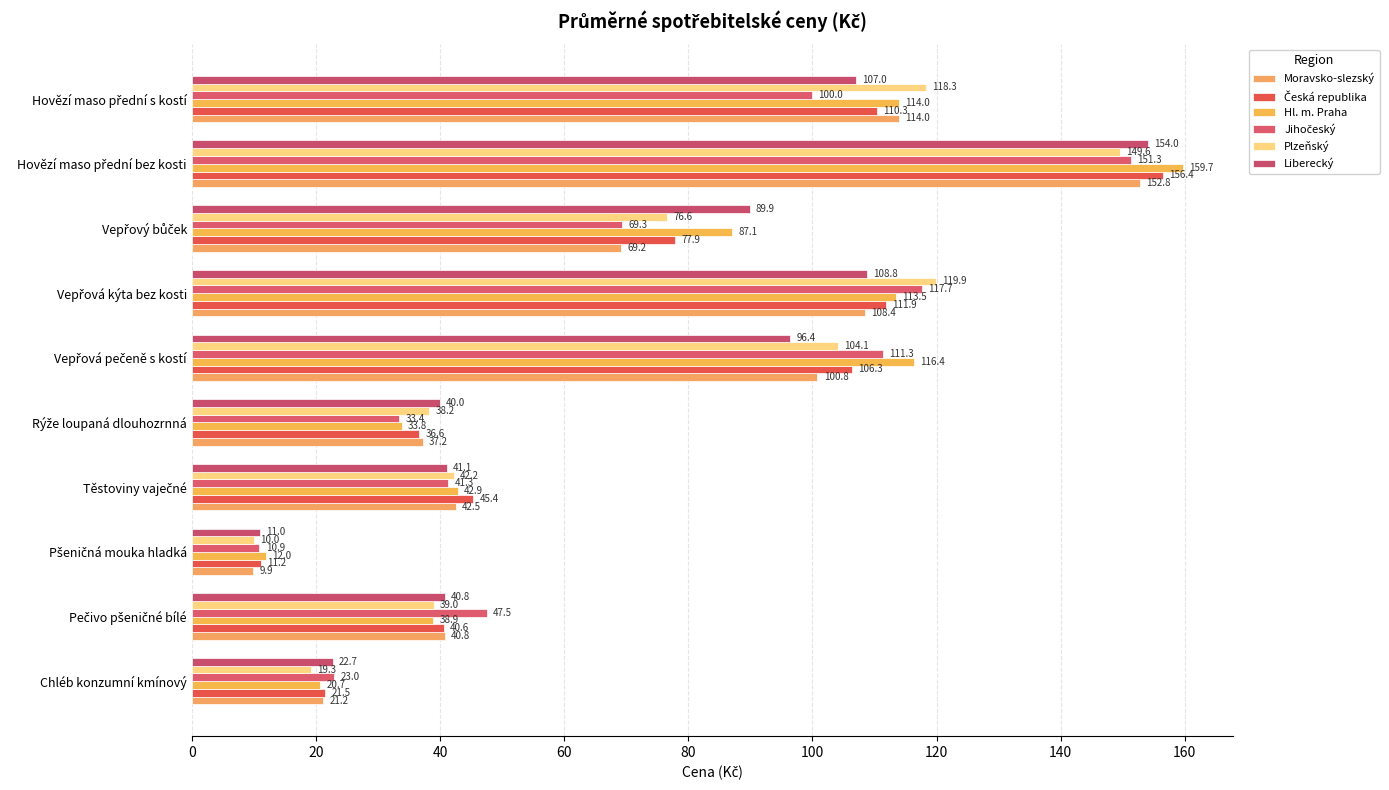

How many data points in Moravsko-slezský are less than 69?

5